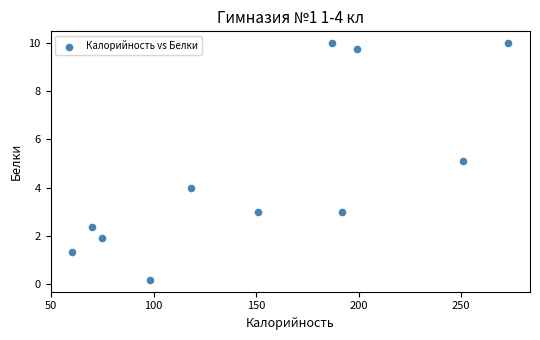

What is the range of X values (max minus min)?

212.7